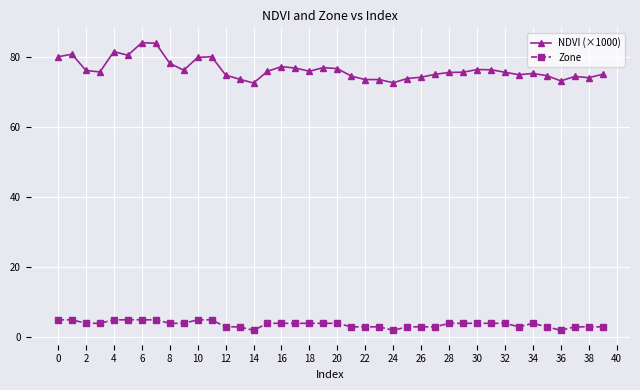

Count the number of categories in the chart.

40